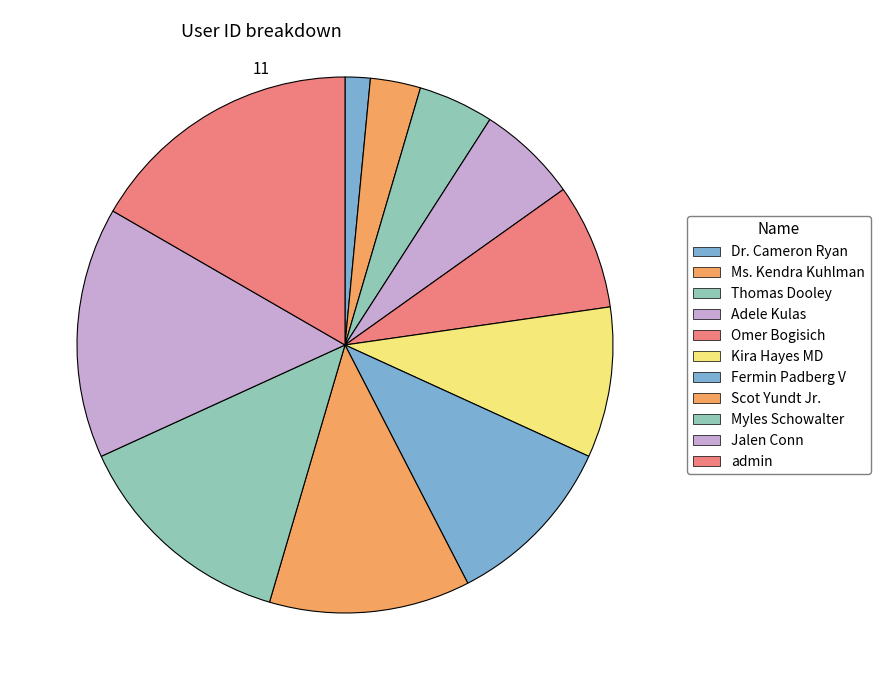

The Jalen Conn slice represents 15% of the pie. True or false?

True